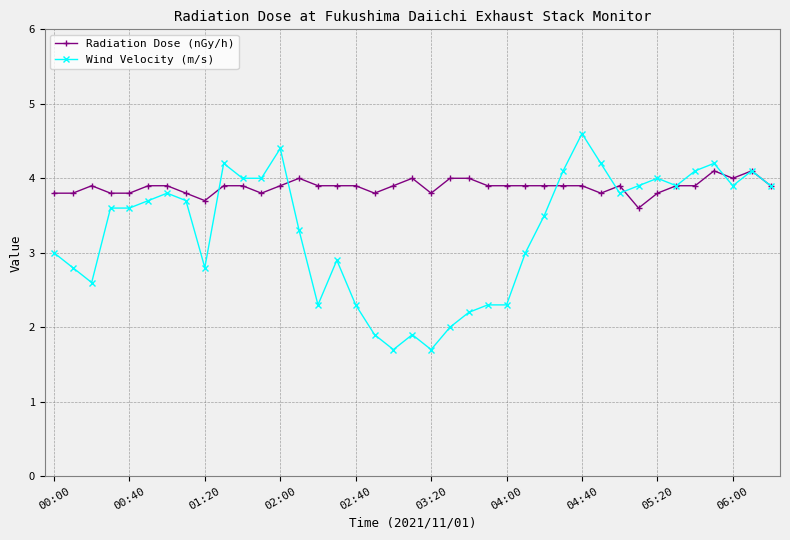

What is the minimum value shown in the chart?

1.7